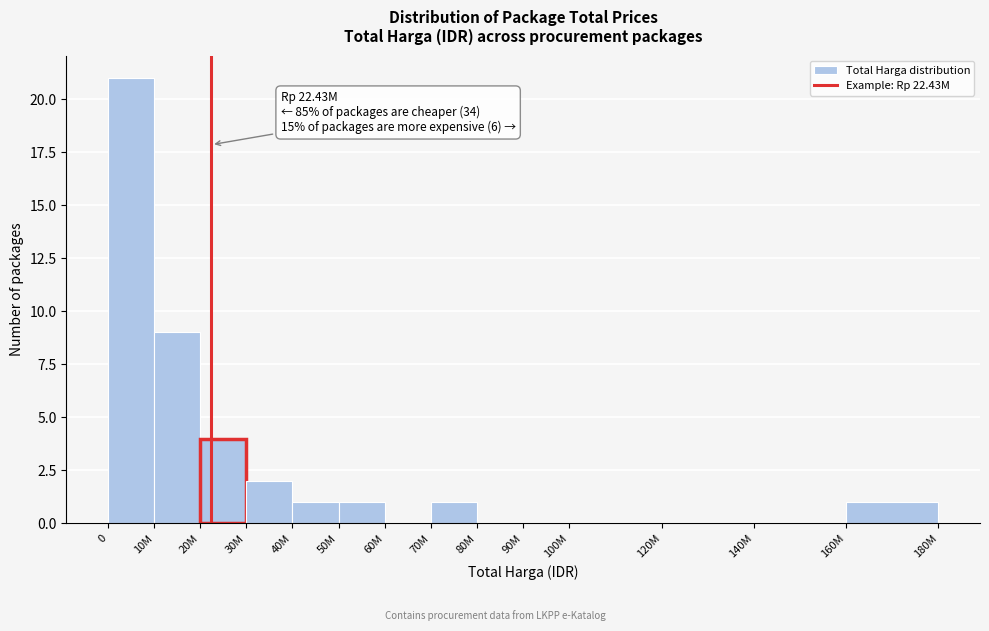

Reading left to right, extract all data points from this chart.

0=21	10M=9	20M=4	30M=2	40M=1	50M=1	60M=0	70M=1	80M=0	90M=0	100M=0	120M=0	140M=0	160M=1